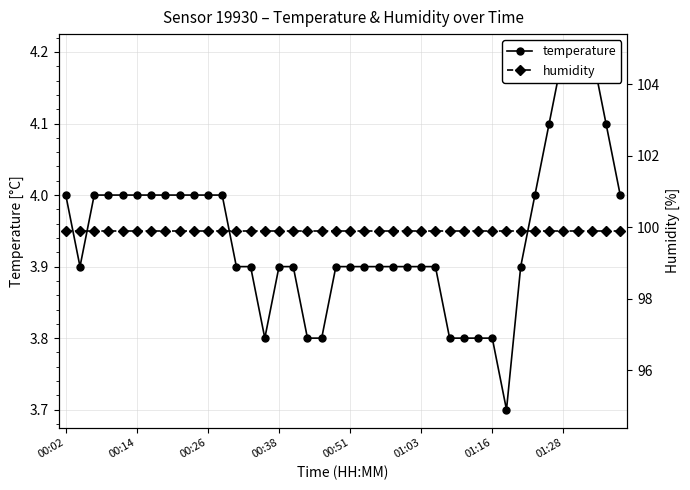

What is the average value of the humidity series?

99.9